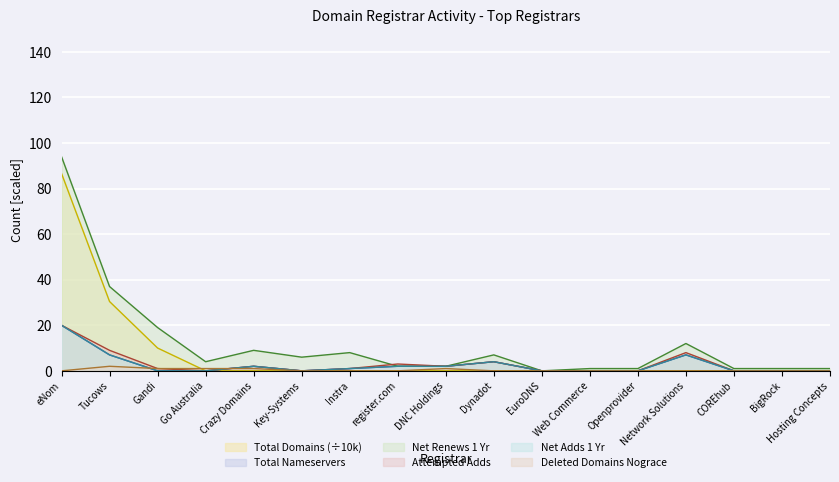

How many lines are shown in the chart?

6